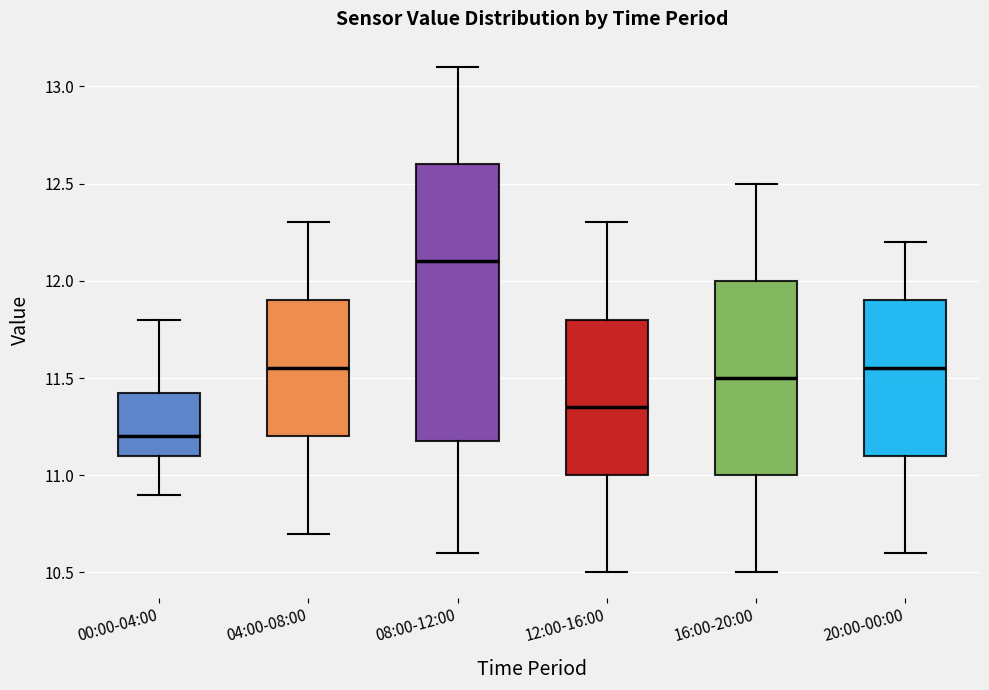

Reading left to right, read every box against the y-axis: the position of its median line, the range the box covers, and the ends of its whiskers. The values are not printed on the chart, so give them approximately, as read against the axis.

00:00-04:00: median 11.20, box 11.10 to 11.45, whiskers 10.90 to 11.80
04:00-08:00: median 11.55, box 11.20 to 11.90, whiskers 10.70 to 12.30
08:00-12:00: median 12.10, box 11.20 to 12.60, whiskers 10.60 to 13.10
12:00-16:00: median 11.35, box 11.00 to 11.80, whiskers 10.50 to 12.30
16:00-20:00: median 11.50, box 11.00 to 12.00, whiskers 10.50 to 12.50
20:00-00:00: median 11.55, box 11.10 to 11.90, whiskers 10.60 to 12.20